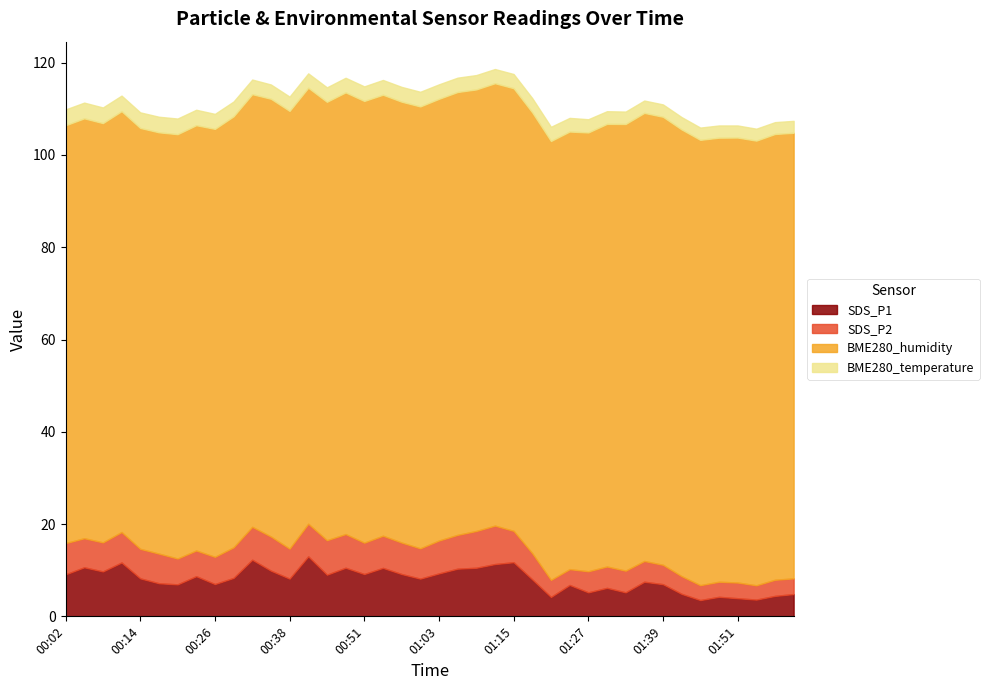

What is the label of the 17th point from the left?

00:51